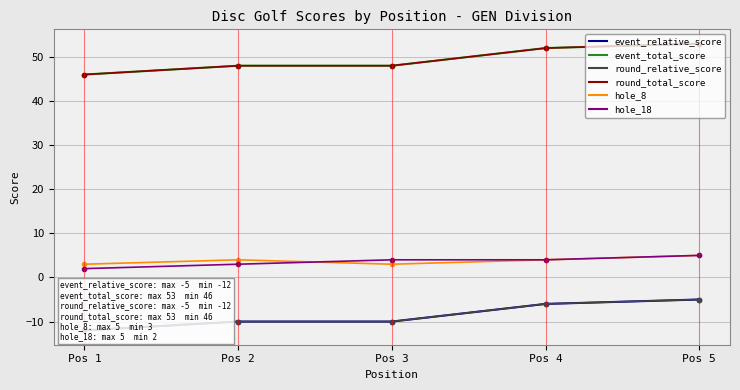

At which label is round_relative_score closest to -8?

Pos 2